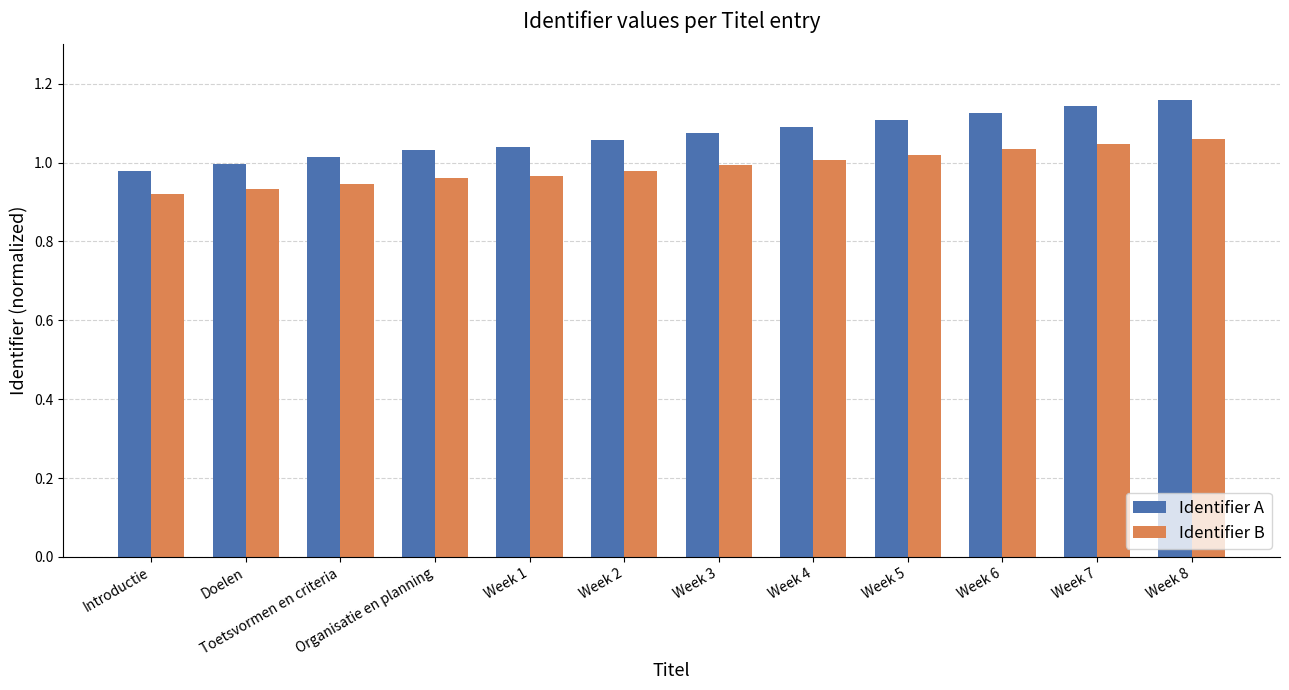

At Doelen, list the series in order from smallest to largest.

Identifier B, Identifier A